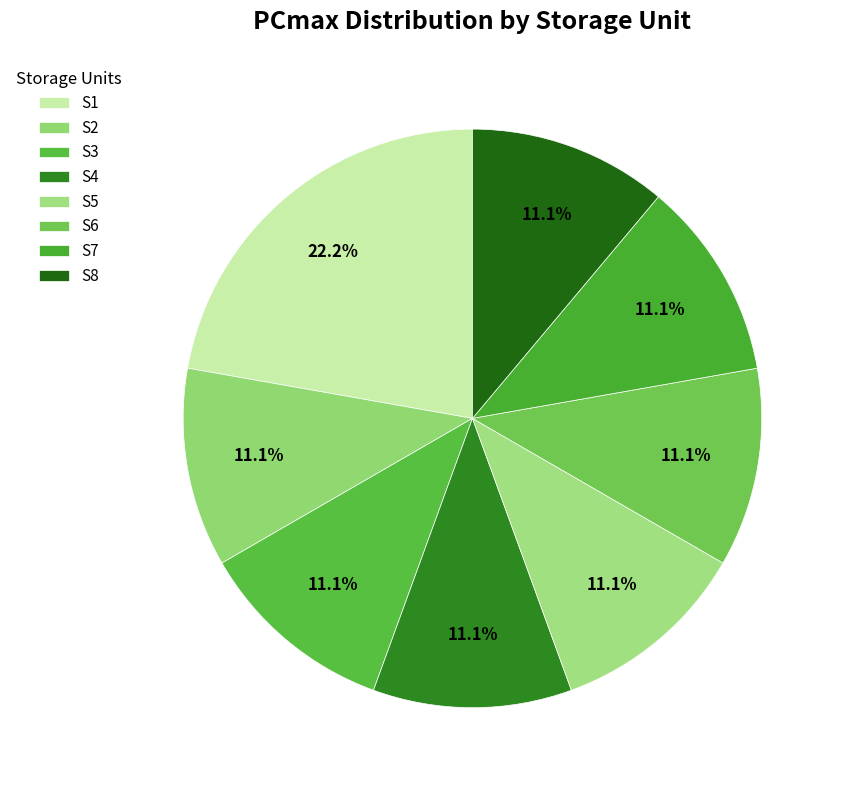

How many slices are in this pie chart?

8